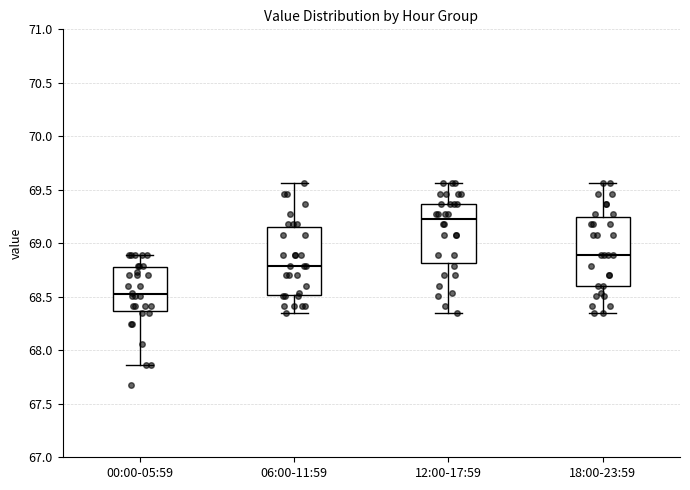

Where does the median line of the box for 12:00-17:59 sit on the y-axis? The values are not printed on the chart, so give them approximately, as read against the axis.

69.25